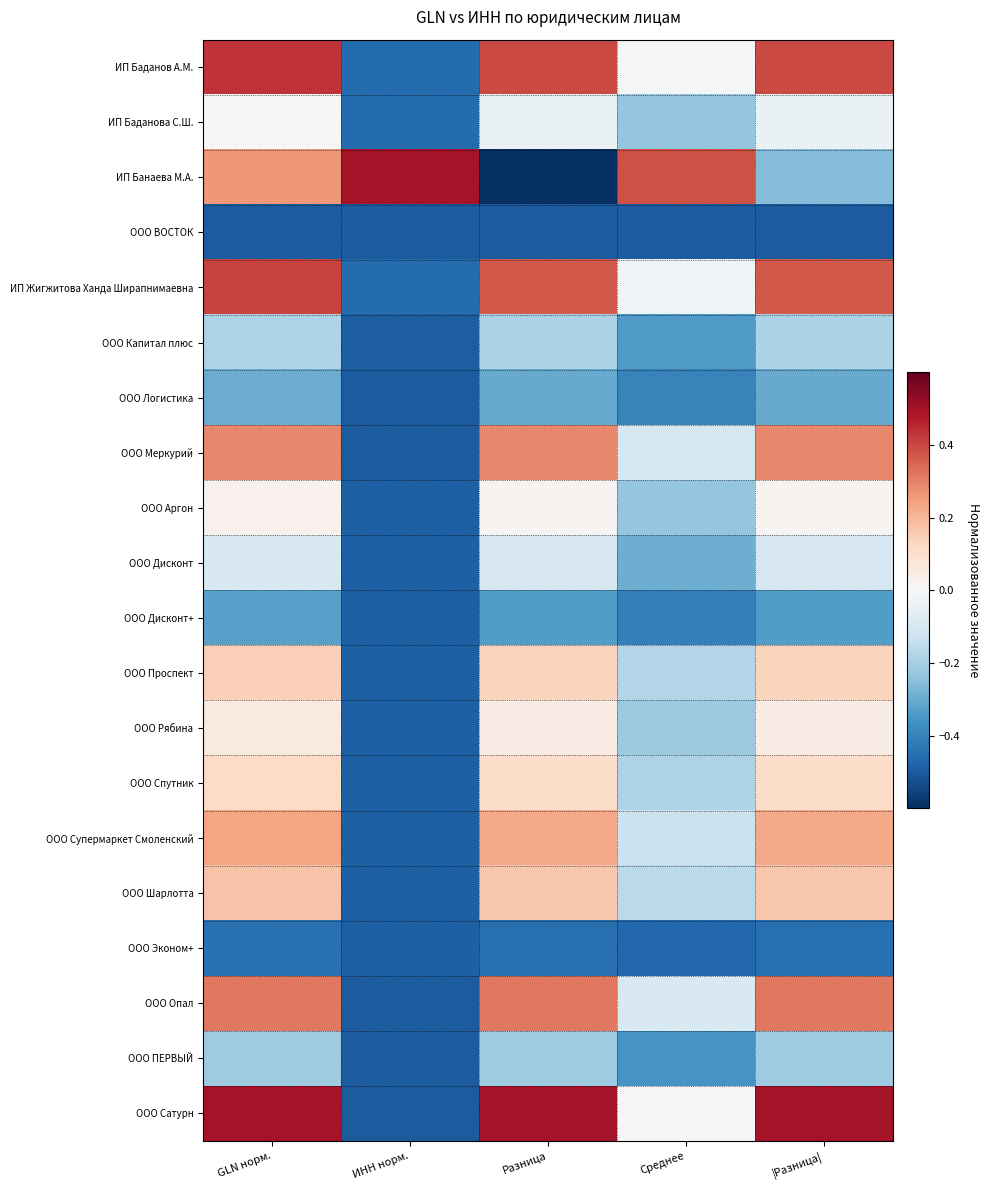

Reading left to right, list all the values displayed in this chart.

ИП Баданов А.М.: GLN норм.=0.4	ИНН норм.=-0.5	Разница=0.4	Среднее=-0.0	|Разница|=0.4
ИП Баданова С.Ш.: GLN норм.=0.0	ИНН норм.=-0.5	Разница=-0.0	Среднее=-0.2	|Разница|=-0.0
ИП Банаева М.А.: GLN норм.=0.3	ИНН норм.=0.5	Разница=-0.7	Среднее=0.4	|Разница|=-0.3
ООО ВОСТОК: GLN норм.=-0.5	ИНН норм.=-0.5	Разница=-0.5	Среднее=-0.5	|Разница|=-0.5
ИП Жигжитова Ханда Ширапнимаевна: GLN норм.=0.4	ИНН норм.=-0.5	Разница=0.4	Среднее=-0.0	|Разница|=0.4
ООО Капитал плюс: GLN норм.=-0.2	ИНН норм.=-0.5	Разница=-0.2	Среднее=-0.3	|Разница|=-0.2
ООО Логистика: GLN норм.=-0.3	ИНН норм.=-0.5	Разница=-0.3	Среднее=-0.4	|Разница|=-0.3
ООО Меркурий: GLN норм.=0.3	ИНН норм.=-0.5	Разница=0.3	Среднее=-0.1	|Разница|=0.3
ООО Аргон: GLN норм.=0.0	ИНН норм.=-0.5	Разница=0.0	Среднее=-0.2	|Разница|=0.0
ООО Дисконт: GLN норм.=-0.1	ИНН норм.=-0.5	Разница=-0.1	Среднее=-0.3	|Разница|=-0.1
ООО Дисконт+: GLN норм.=-0.3	ИНН норм.=-0.5	Разница=-0.3	Среднее=-0.4	|Разница|=-0.3
ООО Проспект: GLN норм.=0.1	ИНН норм.=-0.5	Разница=0.1	Среднее=-0.2	|Разница|=0.1
ООО Рябина: GLN норм.=0.1	ИНН норм.=-0.5	Разница=0.0	Среднее=-0.2	|Разница|=0.0
ООО Спутник: GLN норм.=0.1	ИНН норм.=-0.5	Разница=0.1	Среднее=-0.2	|Разница|=0.1
ООО Супермаркет Смоленский: GLN норм.=0.2	ИНН норм.=-0.5	Разница=0.2	Среднее=-0.1	|Разница|=0.2
ООО Шарлотта: GLN норм.=0.2	ИНН норм.=-0.5	Разница=0.2	Среднее=-0.2	|Разница|=0.2
ООО Эконом+: GLN норм.=-0.4	ИНН норм.=-0.5	Разница=-0.5	Среднее=-0.5	|Разница|=-0.5
ООО Опал: GLN норм.=0.3	ИНН норм.=-0.5	Разница=0.3	Среднее=-0.1	|Разница|=0.3
ООО ПЕРВЫЙ: GLN норм.=-0.2	ИНН норм.=-0.5	Разница=-0.2	Среднее=-0.4	|Разница|=-0.2
ООО Сатурн: GLN норм.=0.5	ИНН норм.=-0.5	Разница=0.5	Среднее=0.0	|Разница|=0.5